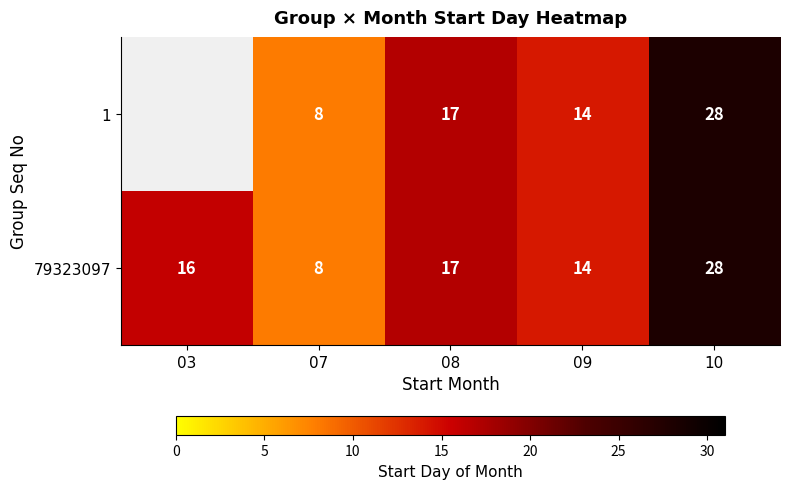

How many series are shown in this chart?

2